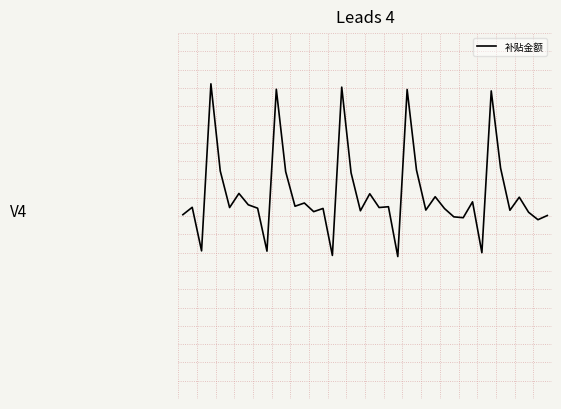

What is the sum of all values?

12097.4